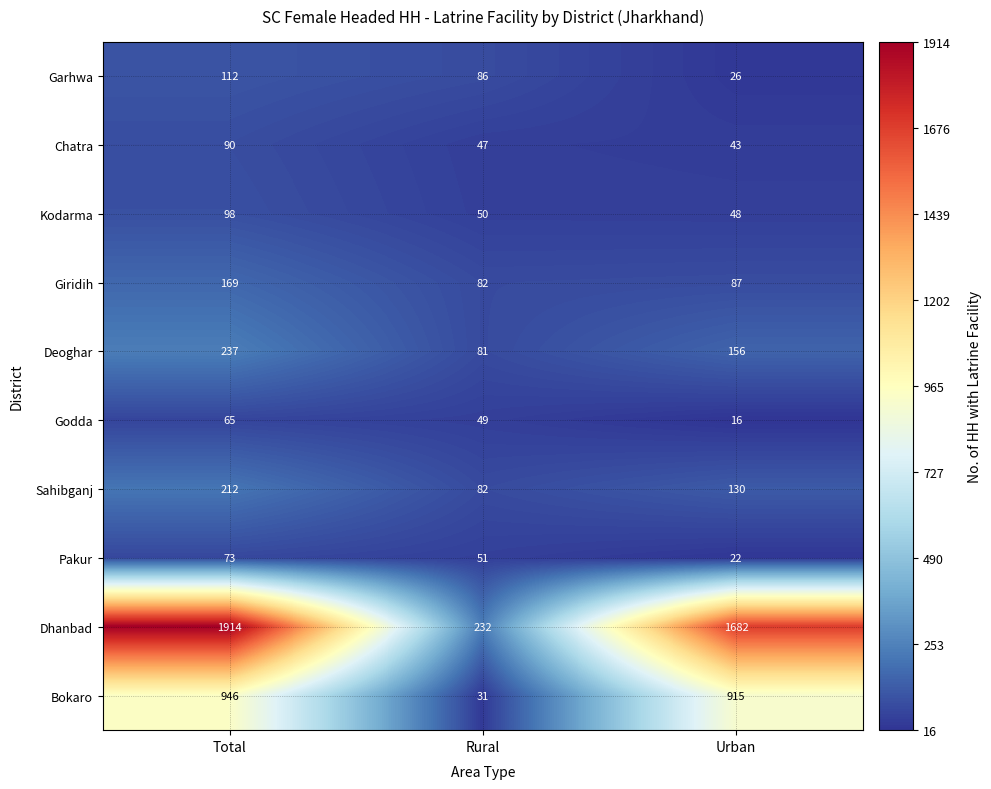

What is the greatest value displayed?

1914